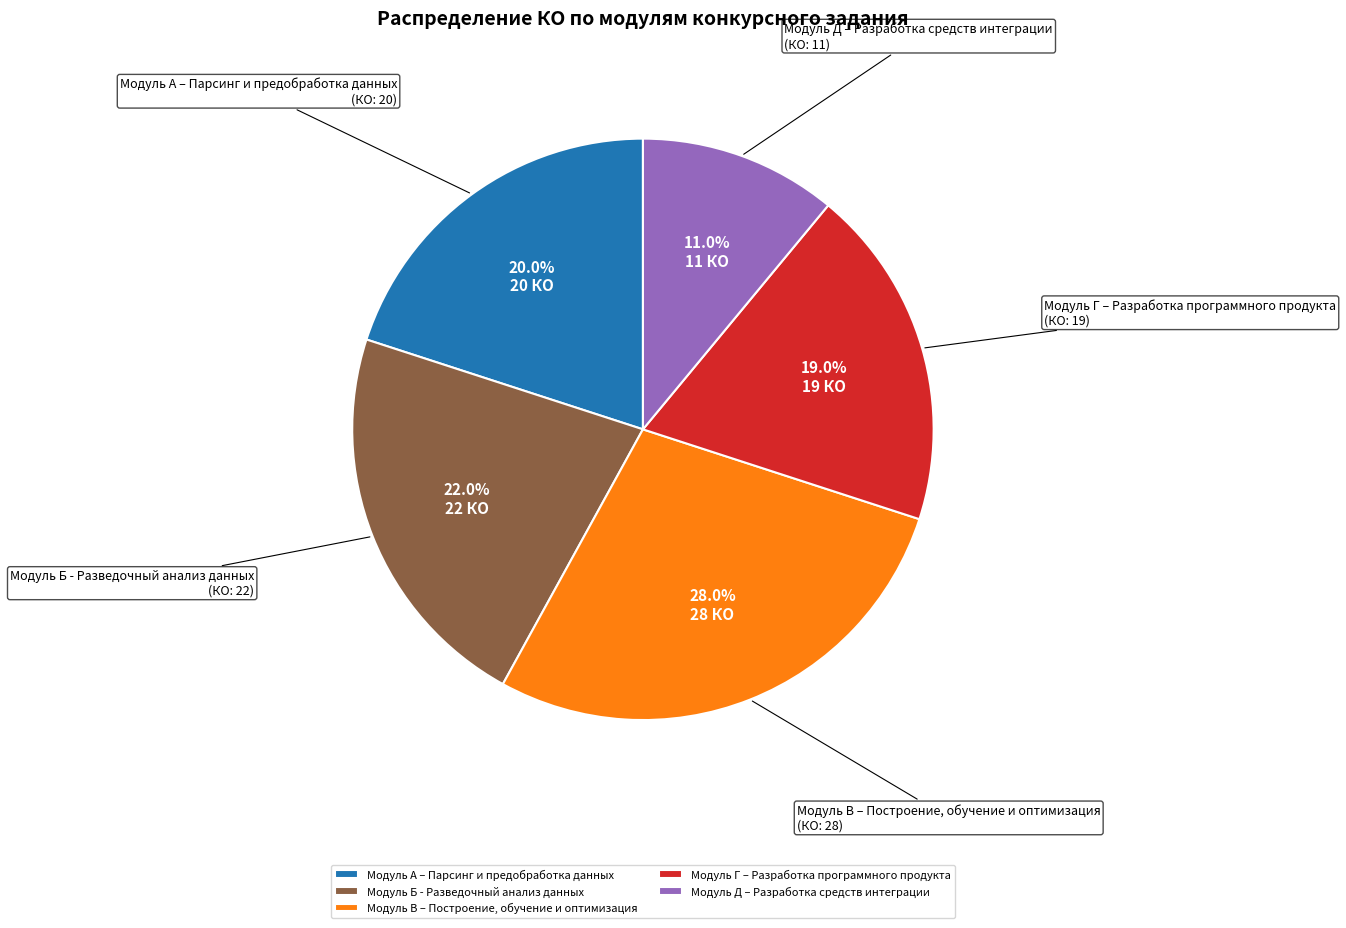

What is the largest slice in the pie chart?

Модуль В – Построение, обучение и оптимизация